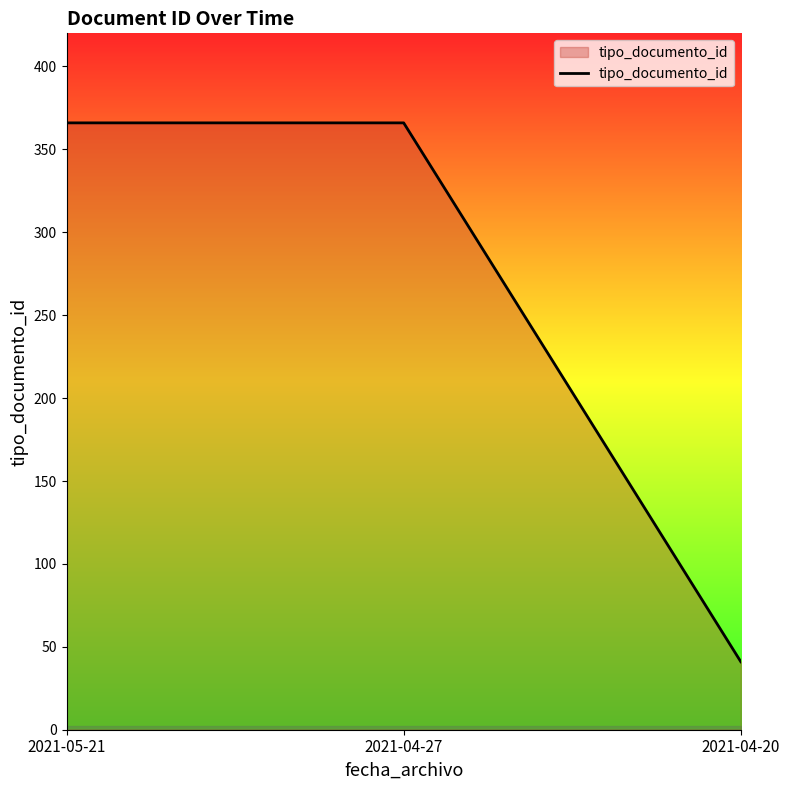

What is the average value?

258